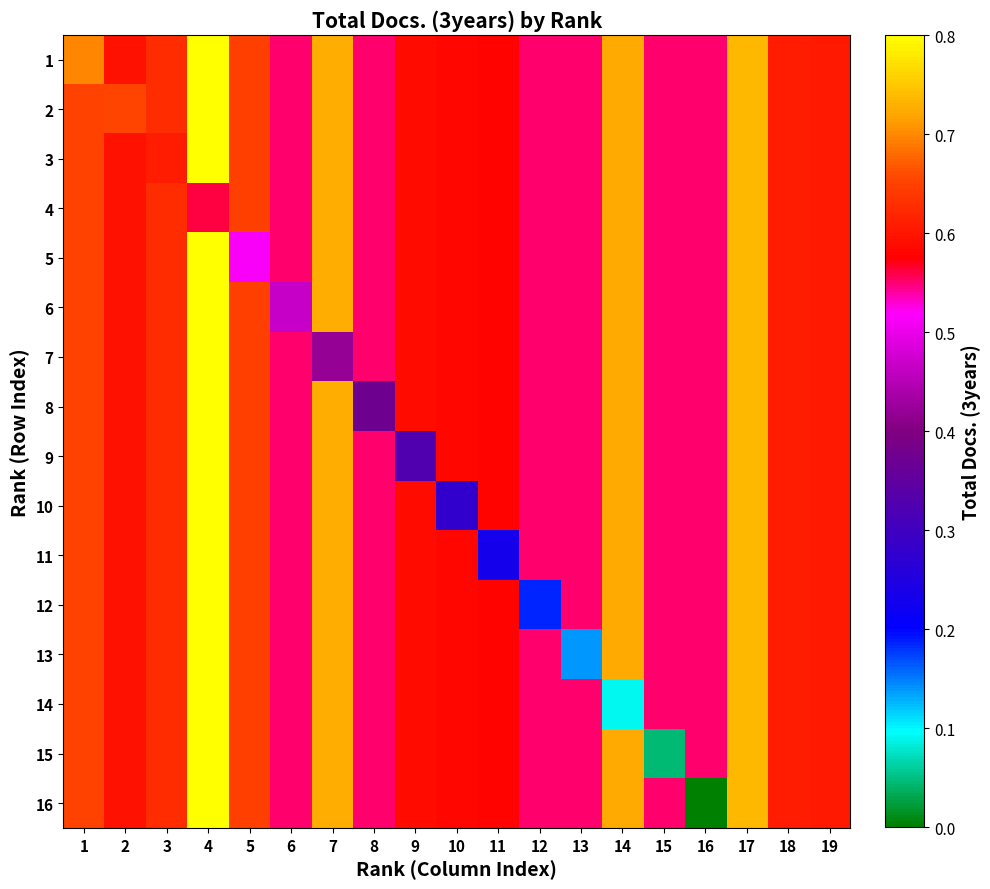

Count the number of data series in this chart.

16